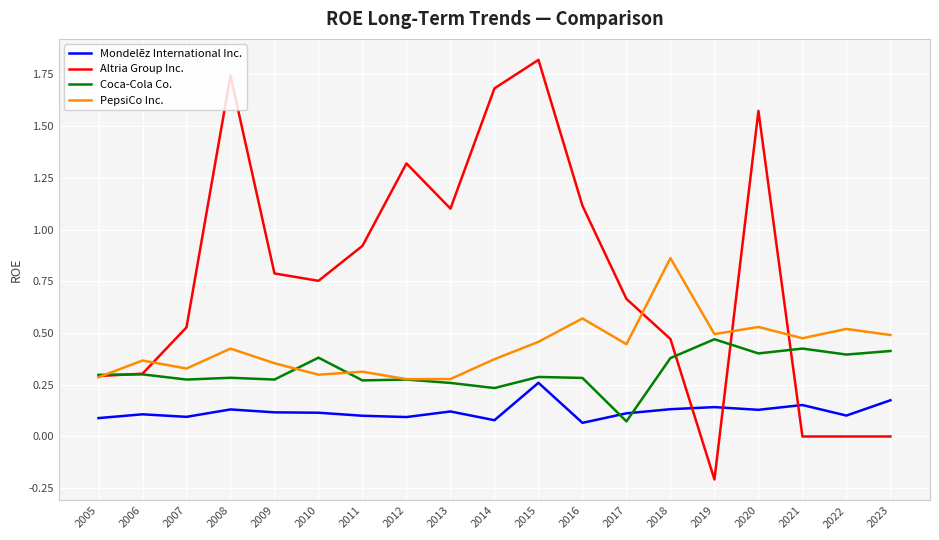

Which series has the largest total across all categories?

Altria Group Inc.